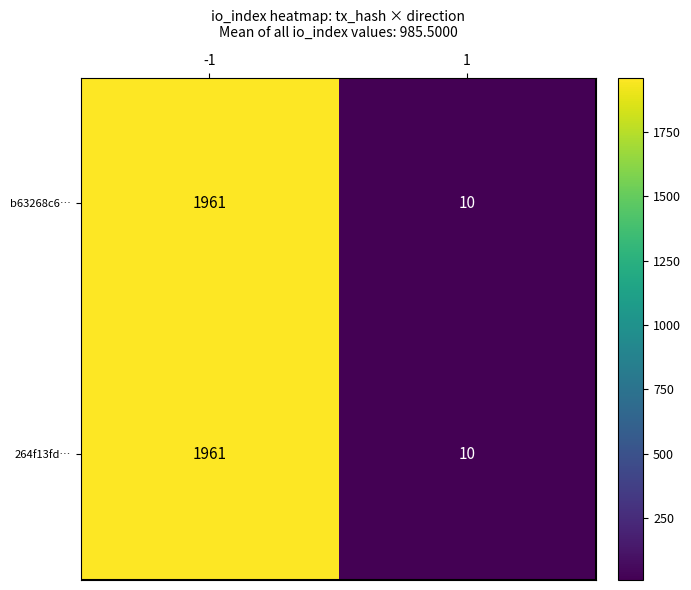

What is the sum of all 264f13fd… values?

1971